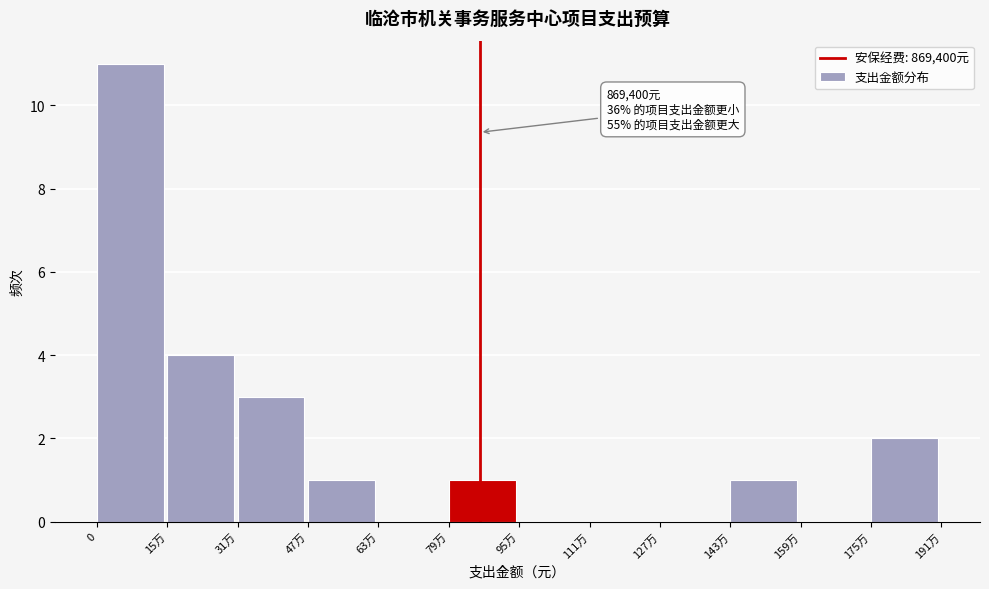

Reading left to right, list all the values displayed in this chart.

0=11	15万=4	31万=3	47万=1	63万=0	79万=1	95万=0	111万=0	127万=0	143万=1	159万=0	175万=2